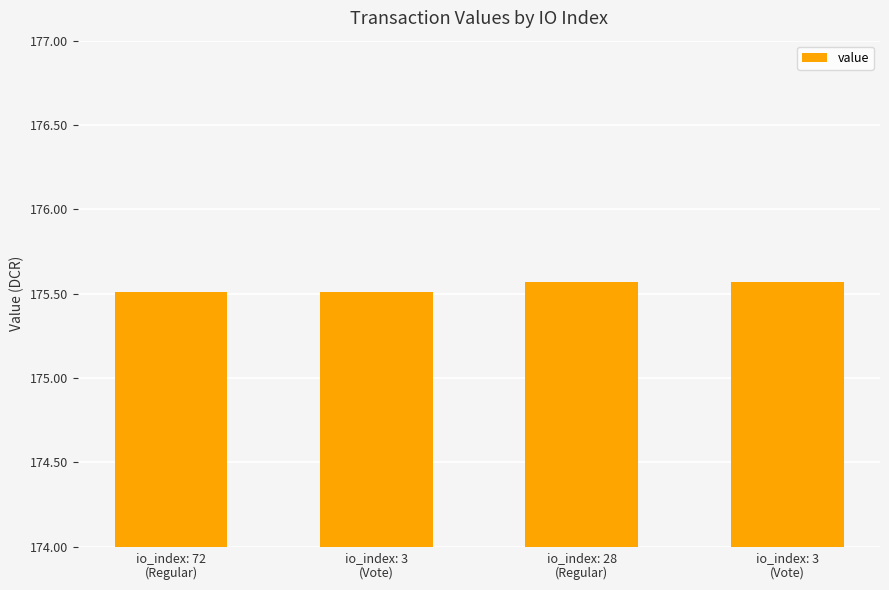

How many bars are there in total?

4